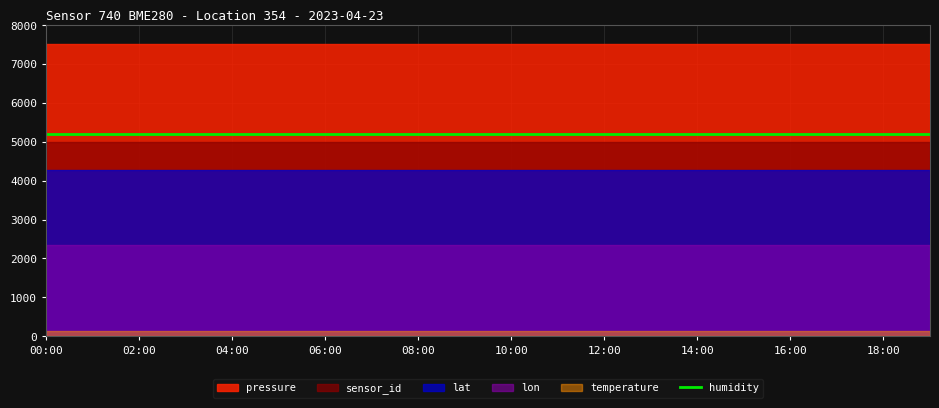

True or false: lon and pressure intersect in this chart.

False